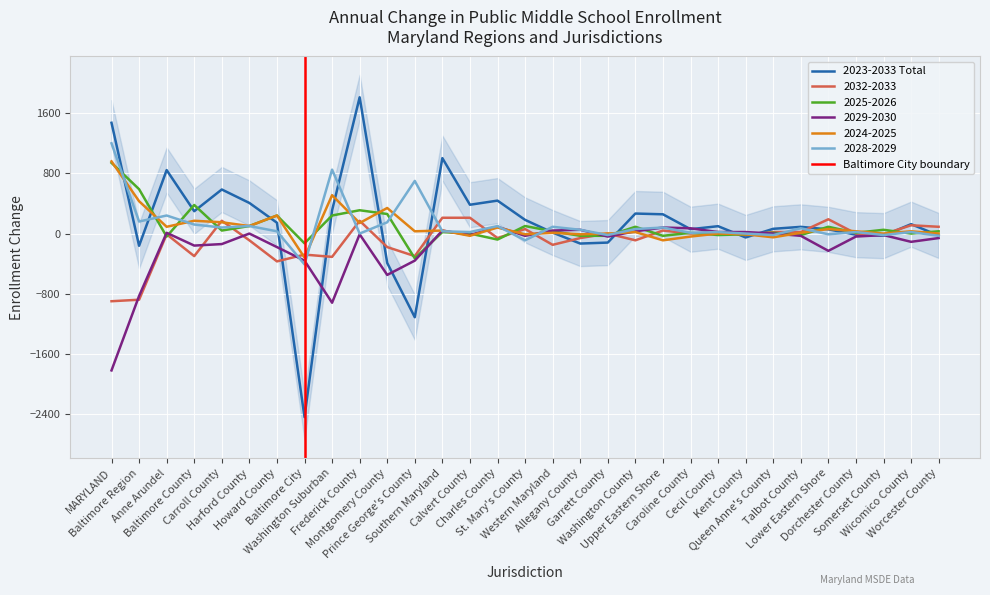

Where is 2029-2030 nearest to the value -865?

Baltimore Region